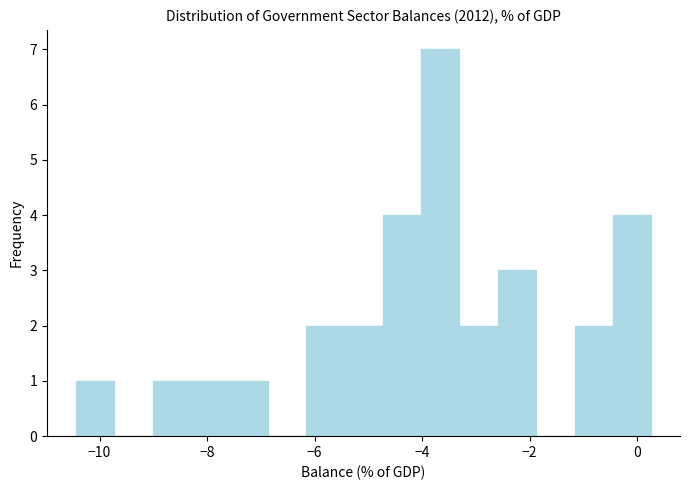

Read against the x-axis, roughly where is the centre of the tallest bar?

-3.6